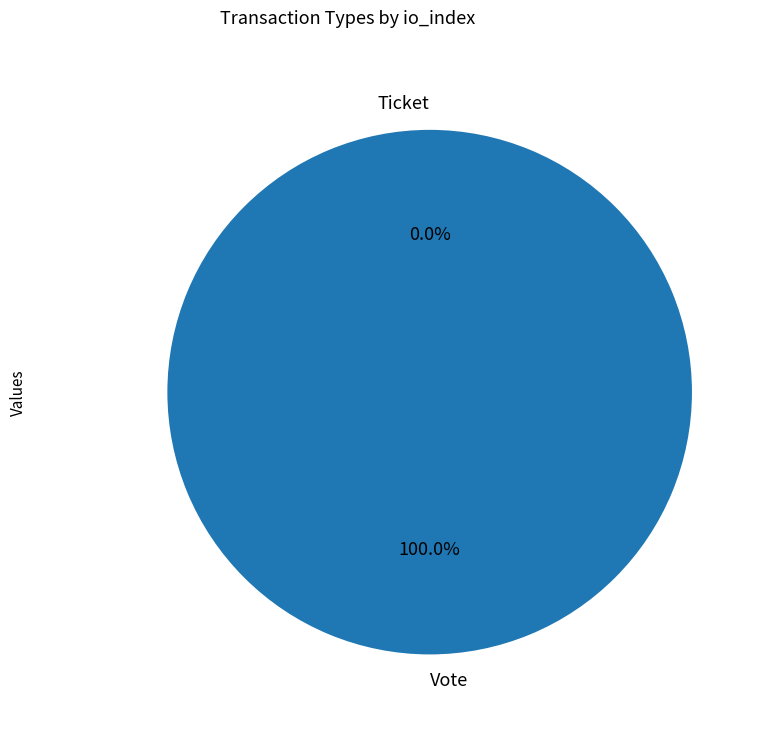

Count the number of slices in the pie.

2